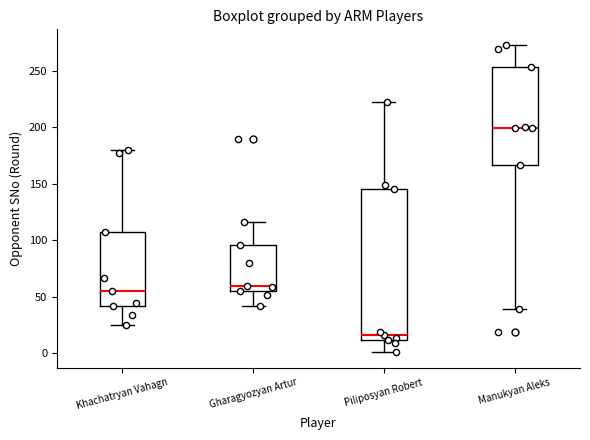

Reading left to right, transcribe this box plot: for each box, give where its median line is, the range the box spans, and where its two whiskers end, as read against the y-axis. The values are not printed on the chart, so give them approximately, as read against the axis.

Khachatryan Vahagn: median 55, box 40 to 105, whiskers 25 to 180
Gharagyozyan Artur: median 60, box 55 to 95, whiskers 40 to 115
Piliposyan Robert: median 15, box 10 to 145, whiskers 0 to 220
Manukyan Aleks: median 200, box 165 to 255, whiskers 40 to 275